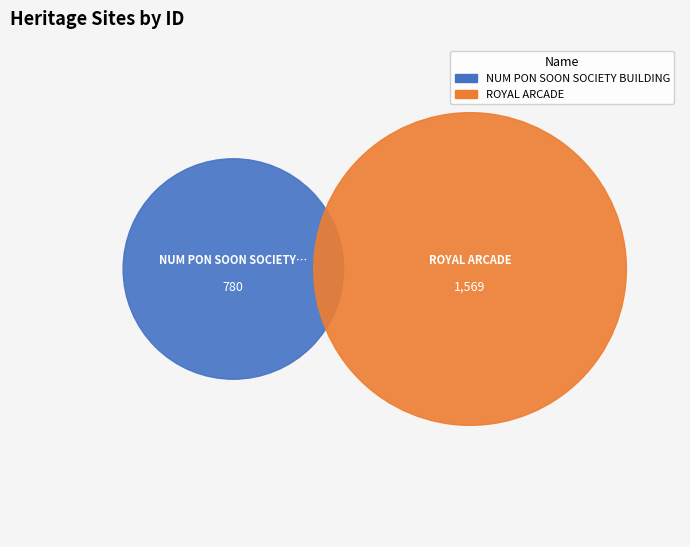

Which slice is the largest?

ROYAL ARCADE